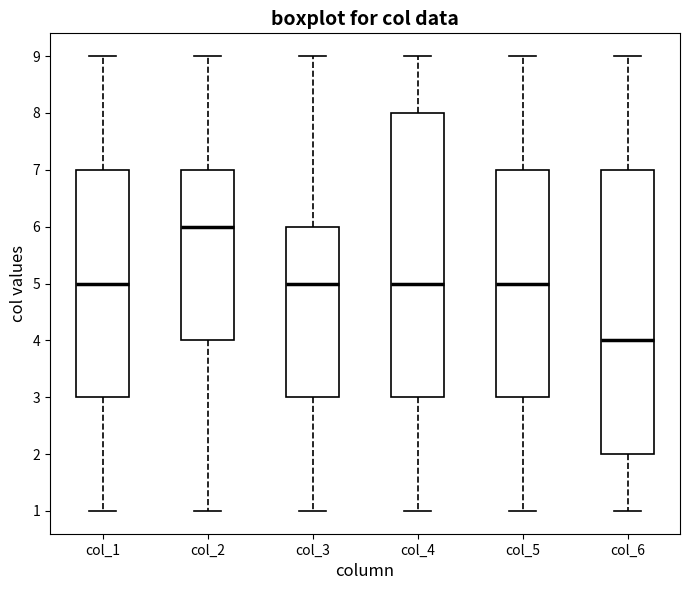

Where is the upper edge of the box for col_4 on the y-axis? The values are not printed on the chart, so give them approximately, as read against the axis.

8